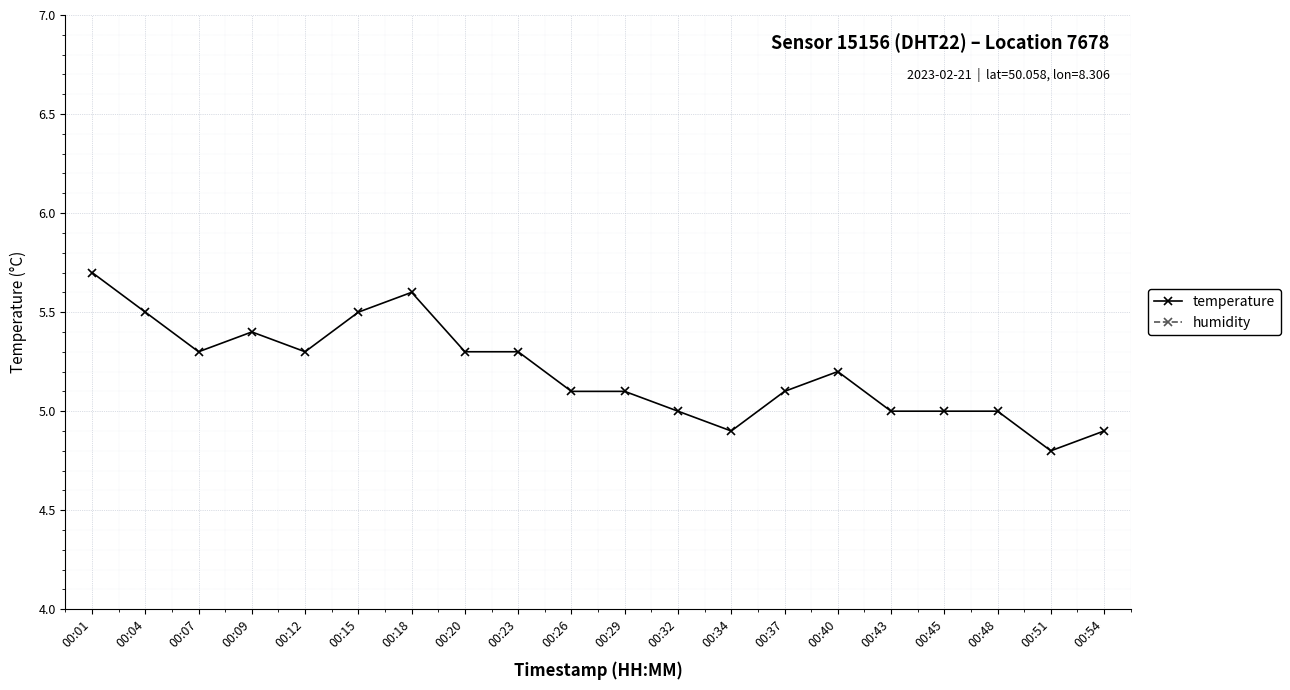

What is the maximum value shown in the chart?

99.9